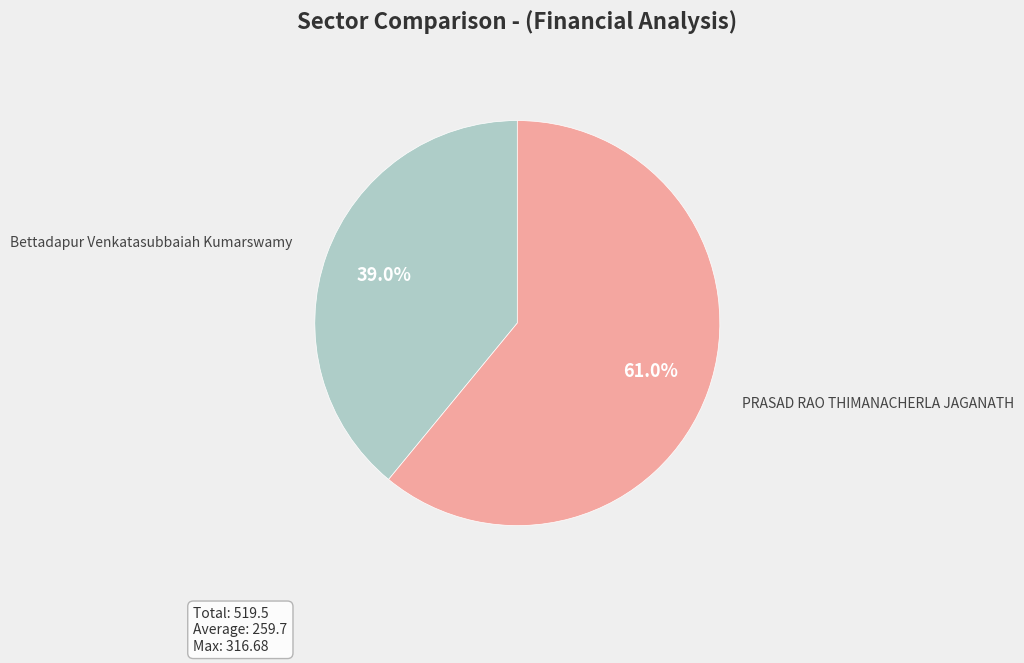

Is there a majority slice in this chart?

Yes